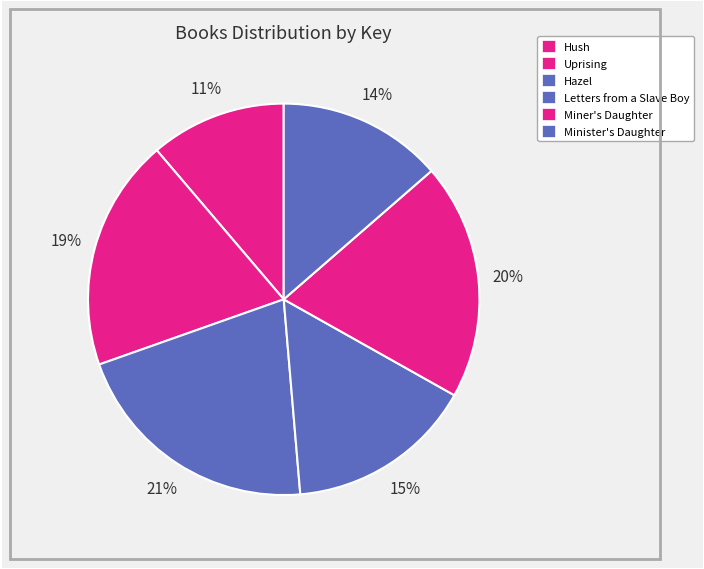

To the nearest percent, what portion does Miner's Daughter represent?

20%